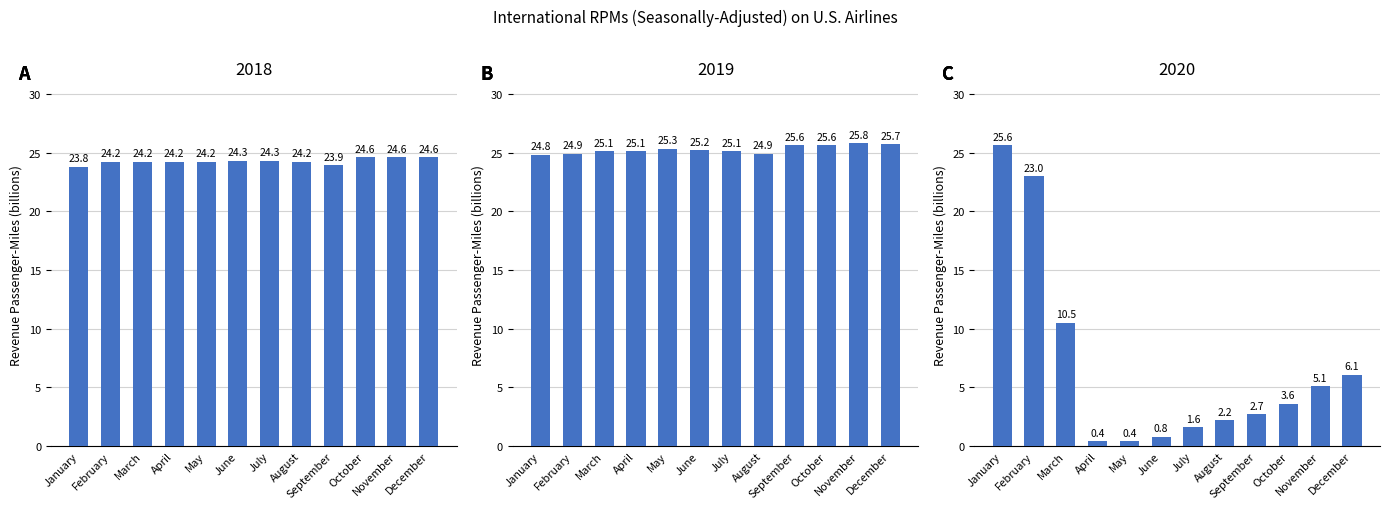

Where does the 2019 series first go above 25?

March